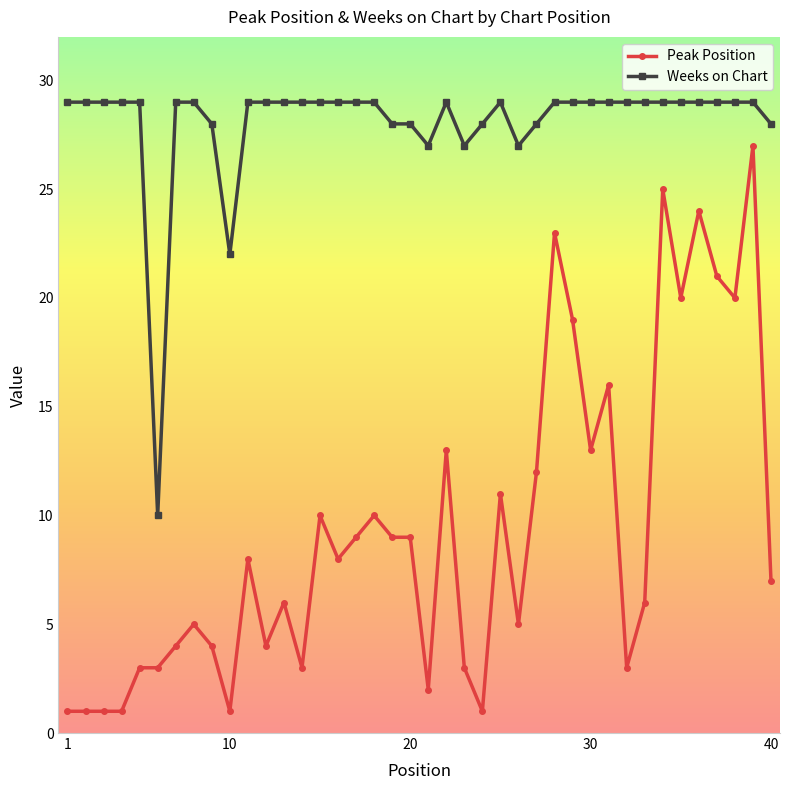

True or false: Peak Position and Weeks on Chart intersect in this chart.

False